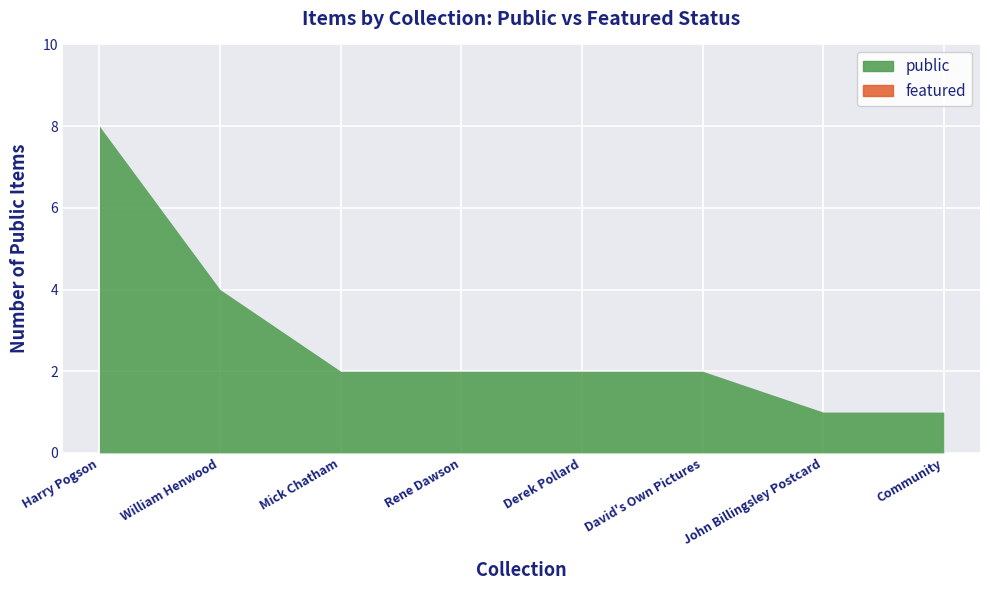

What are all the series names shown in the legend?

public, featured